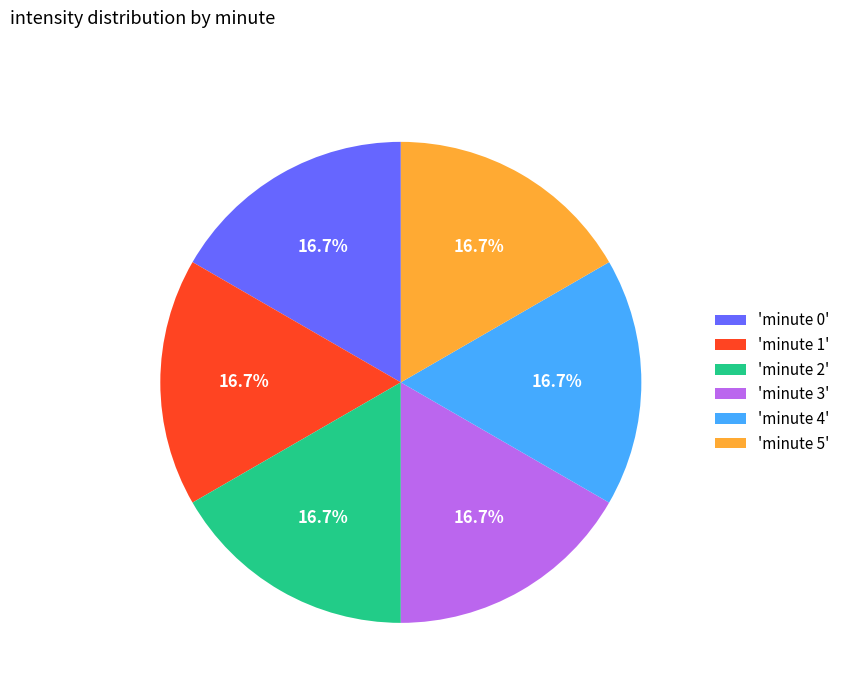

What is the ratio of the value at 'minute 2' to the value at 'minute 3'?

1.0